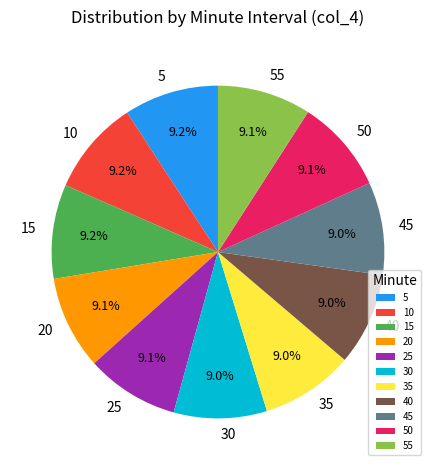

Does 5 account for over 50% of the chart?

No